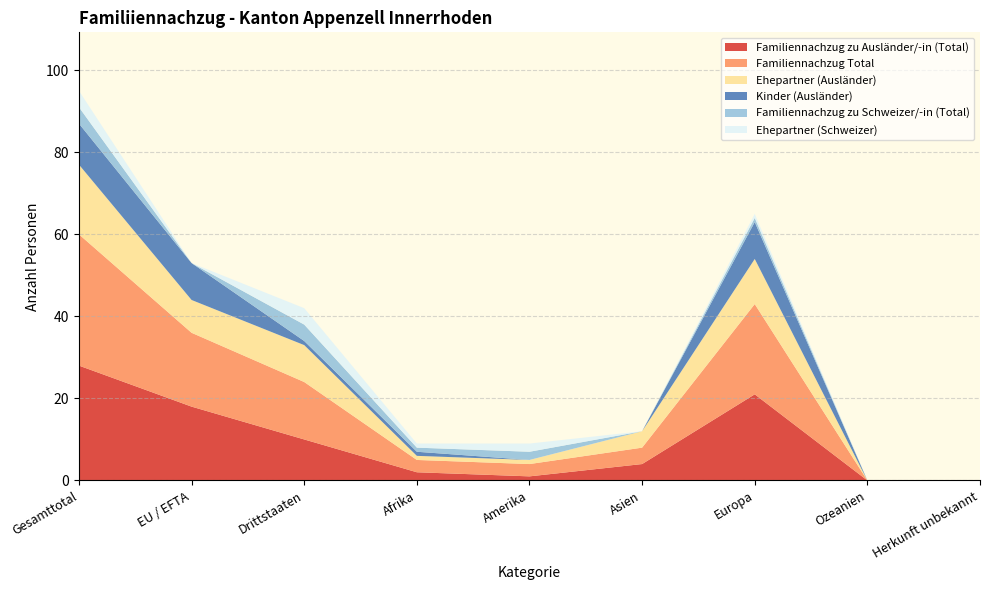

Reading left to right, extract all data points from this chart.

Familiennachzug zu Ausländer/-in (Total): 28	18	10	2	1	4	21	0	0
Familiennachzug Total: 32	18	14	3	3	4	22	0	0
Ehepartner (Ausländer): 17	8	9	1	1	4	11	0	0
Kinder (Ausländer): 10	9	1	1	0	0	9	0	0
Familiennachzug zu Schweizer/-in (Total): 4	0	4	1	2	0	1	0	0
Ehepartner (Schweizer): 4	0	4	1	2	0	1	0	0